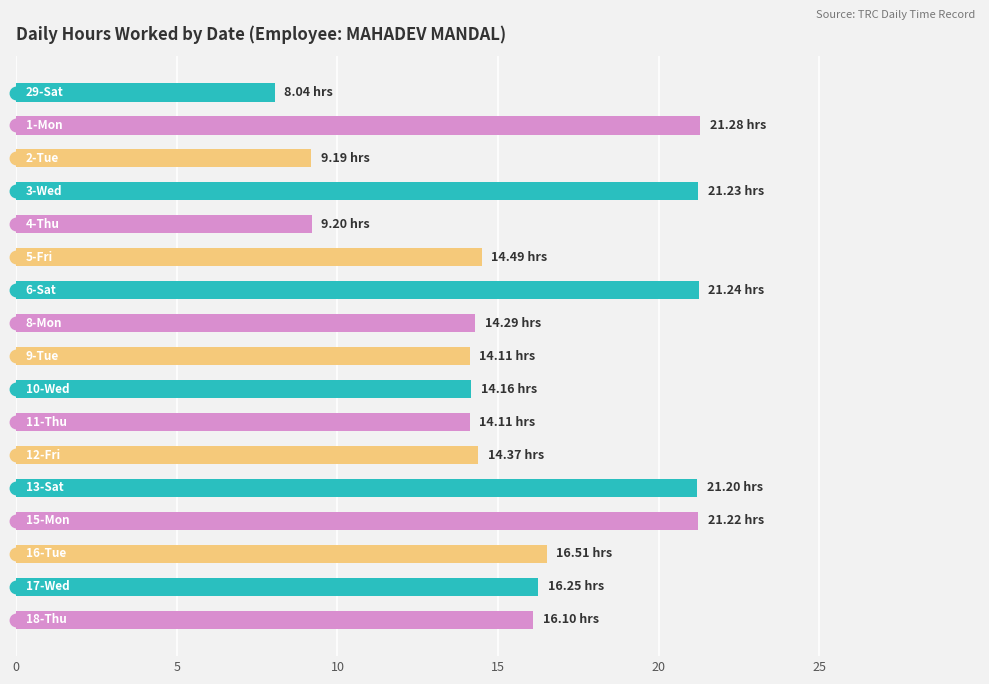

What is the difference between the maximum and second lowest values?

12.1